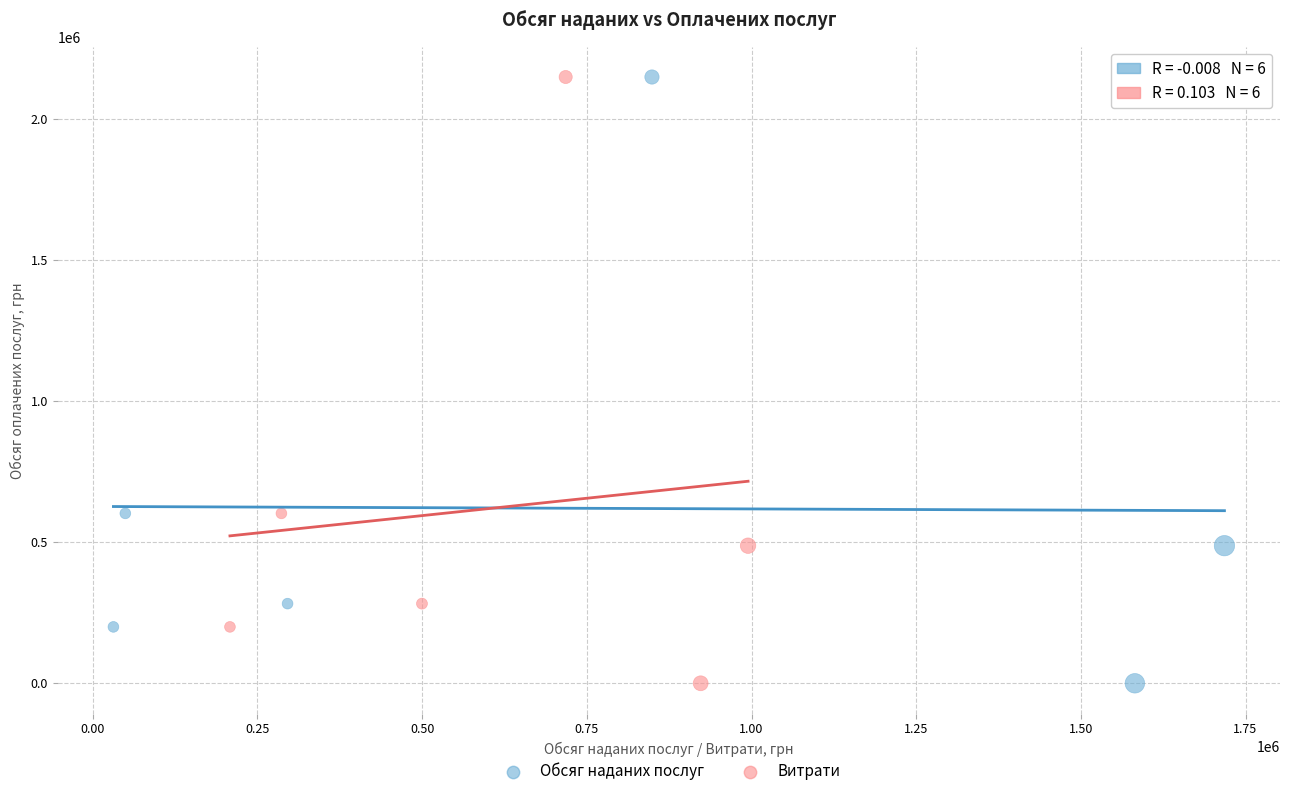

What are all the series names shown in the legend?

Обсяг наданих послуг, Витрати